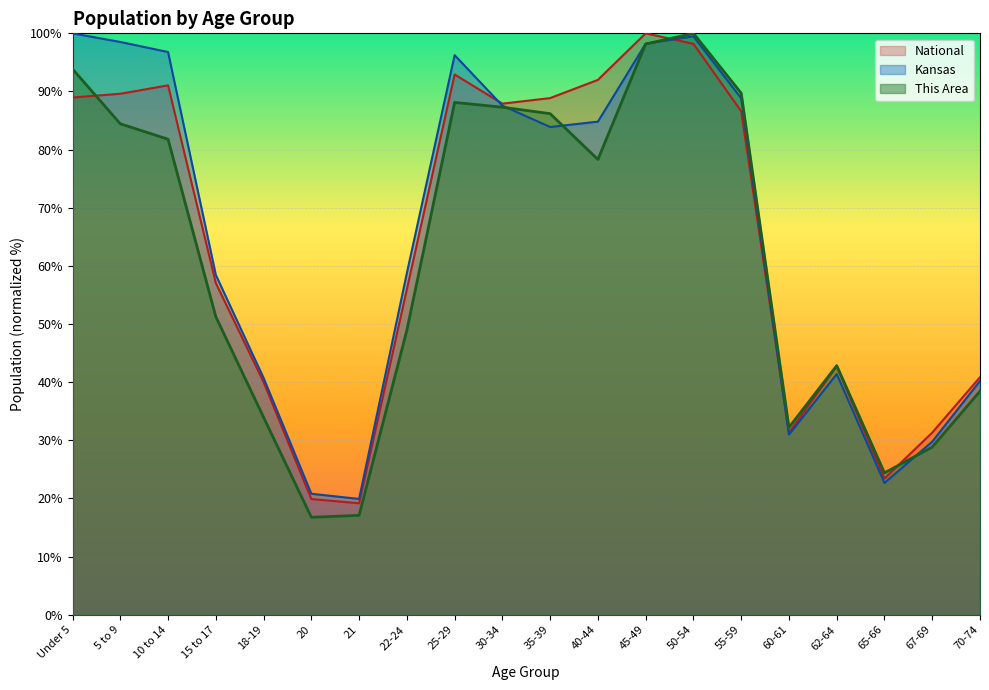

Is it true that Kansas equals 146.5 at 45-49?

False